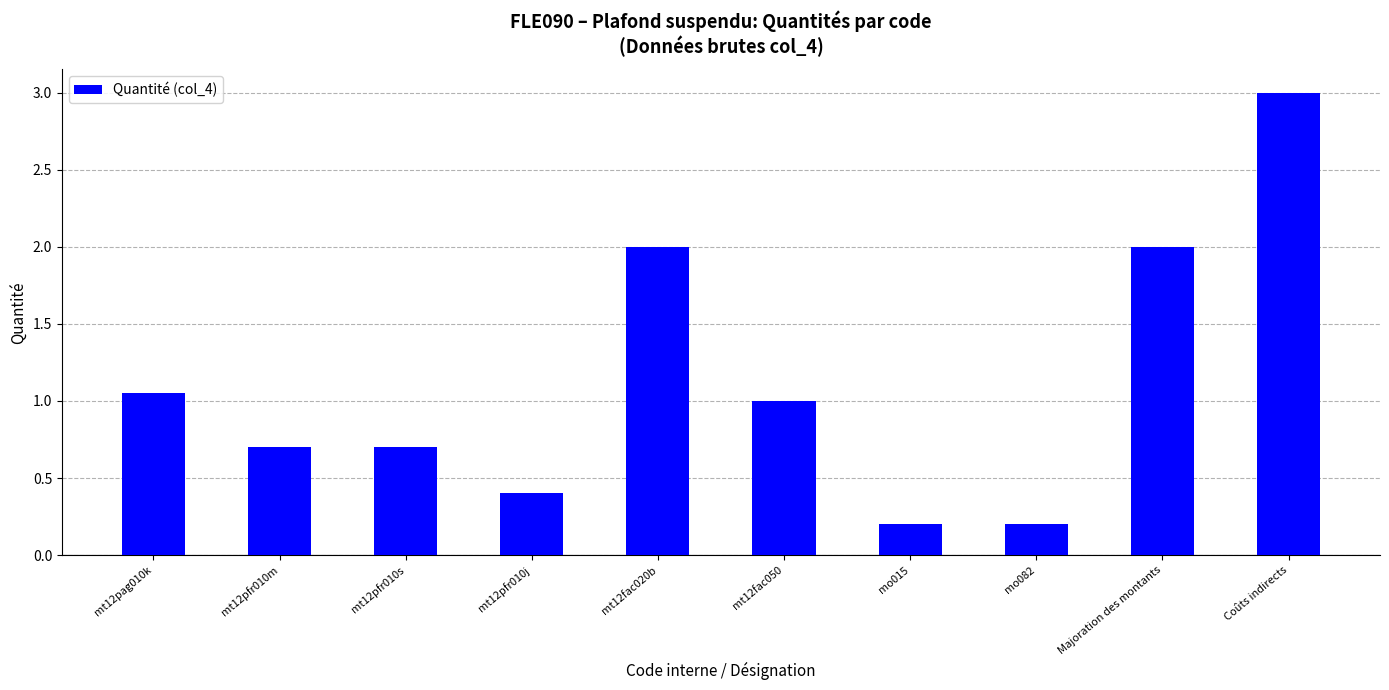

What is the label of the 8th bar from the left?

mo082